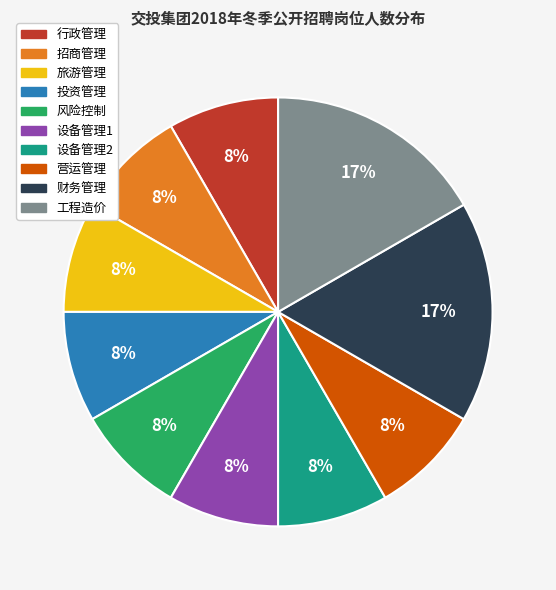

Count the number of slices in the pie.

10